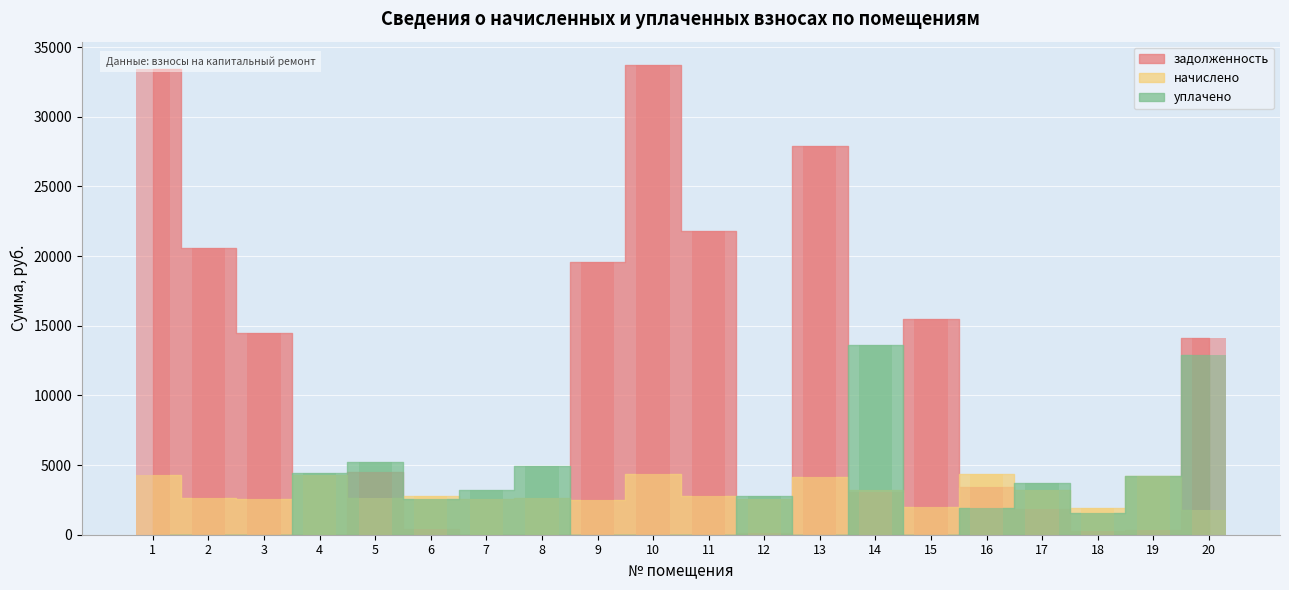

What is the value of the уплачено bar at the 8th from the left?

4951.5